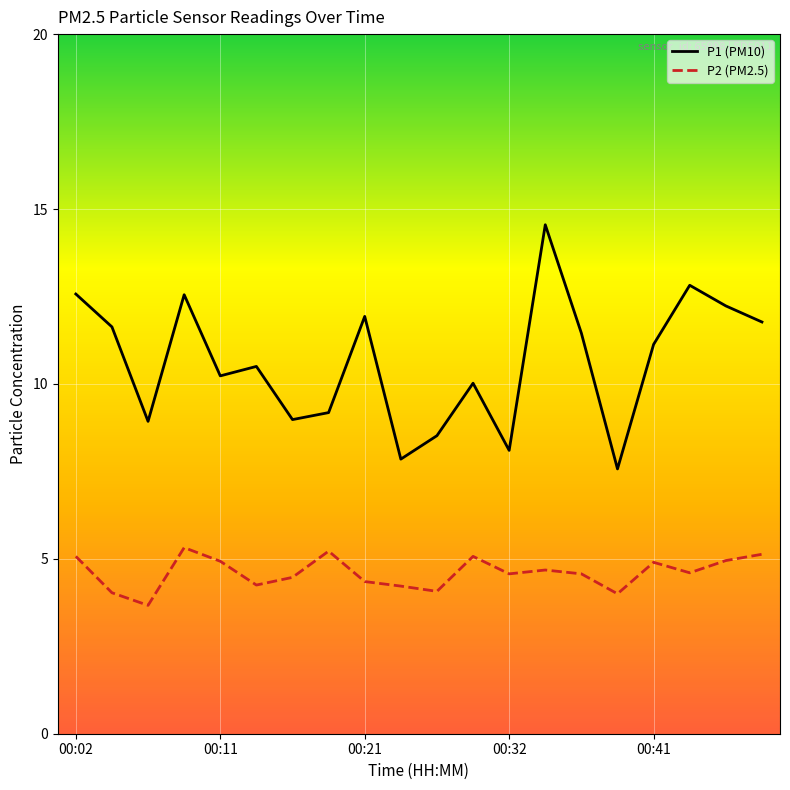

What is the lowest value of the P2 (PM2.5) series?

3.7